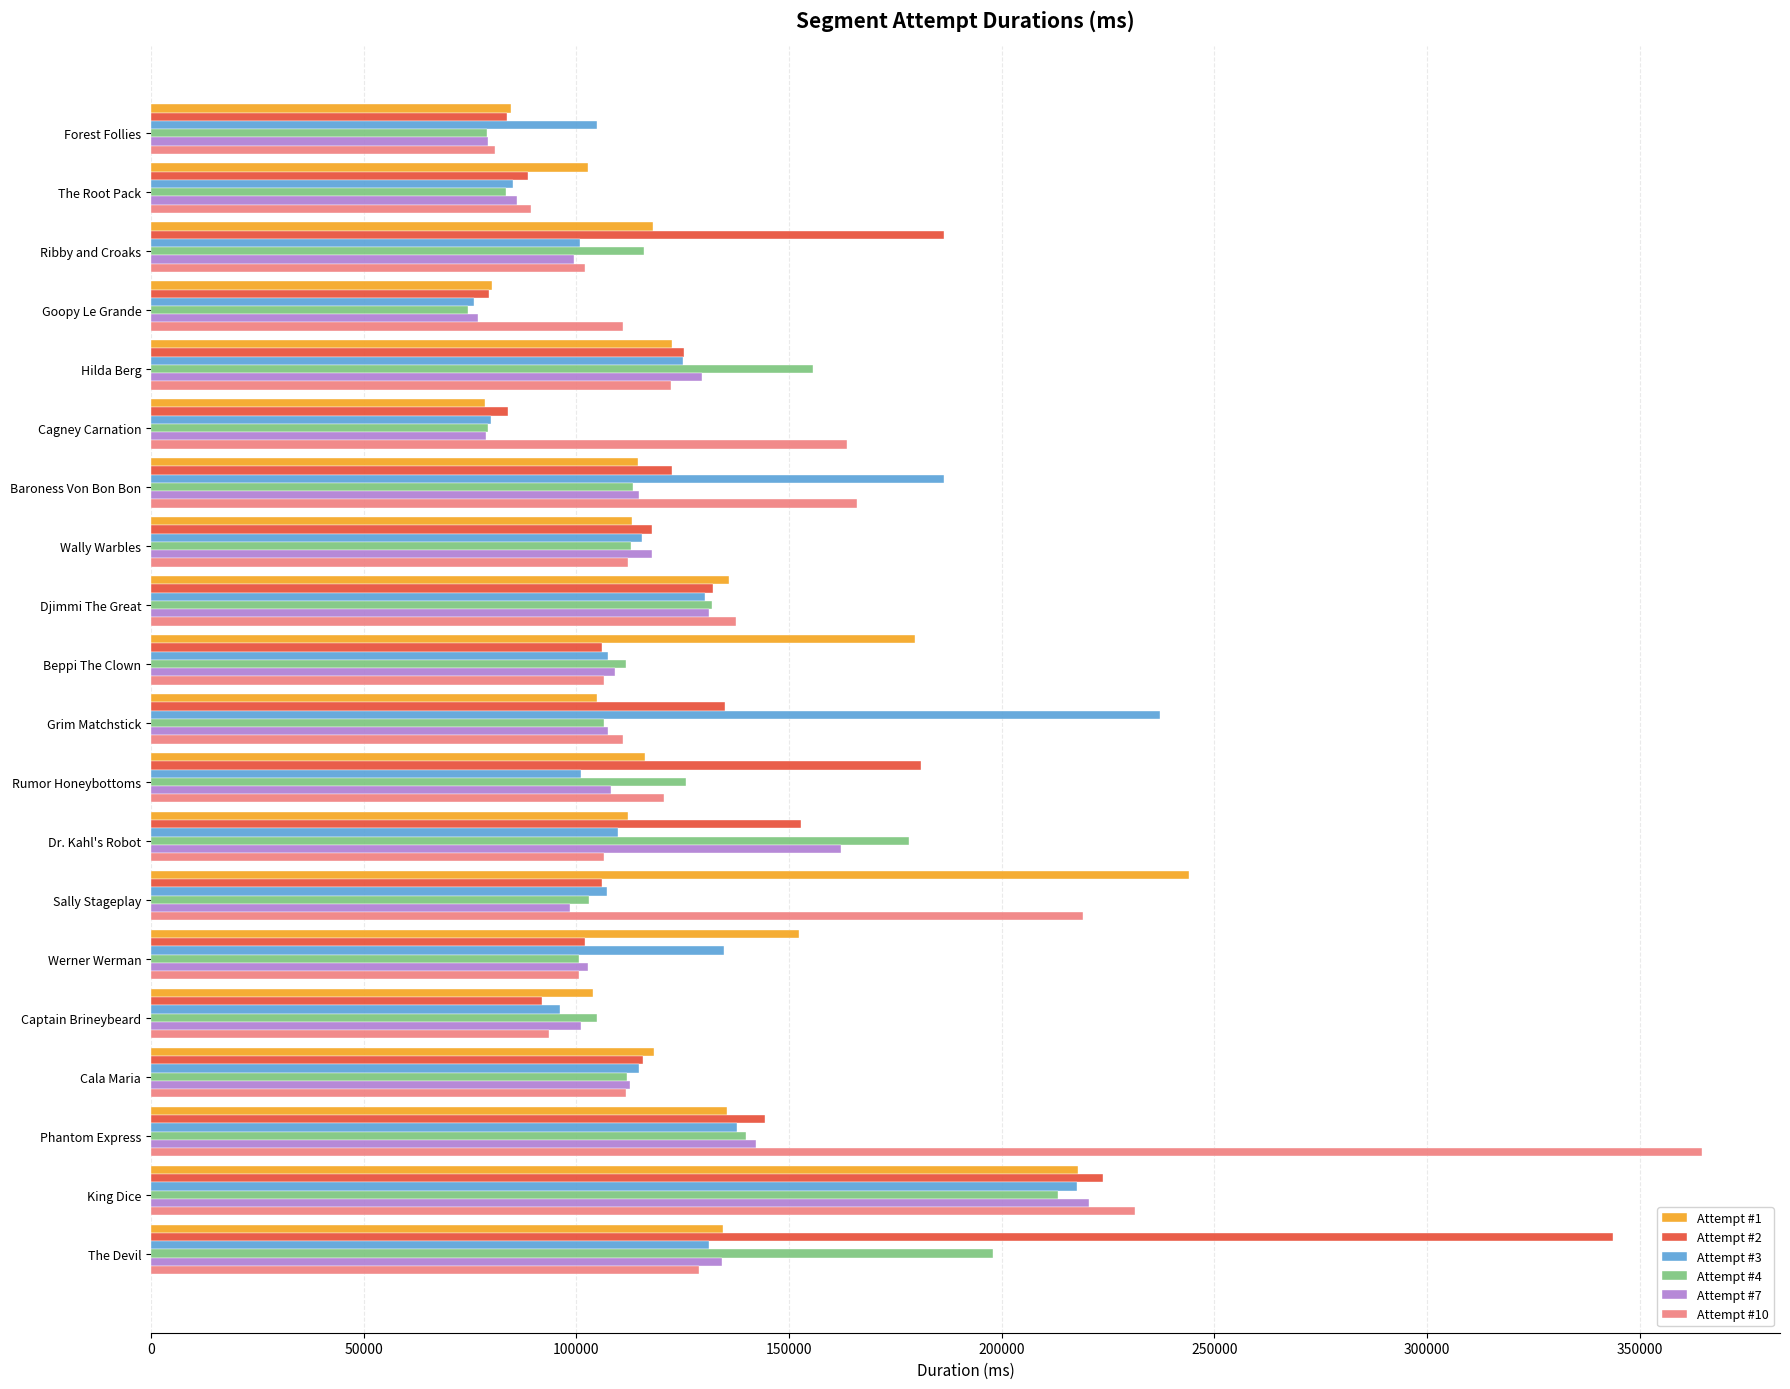

How many data points does each series have?

20